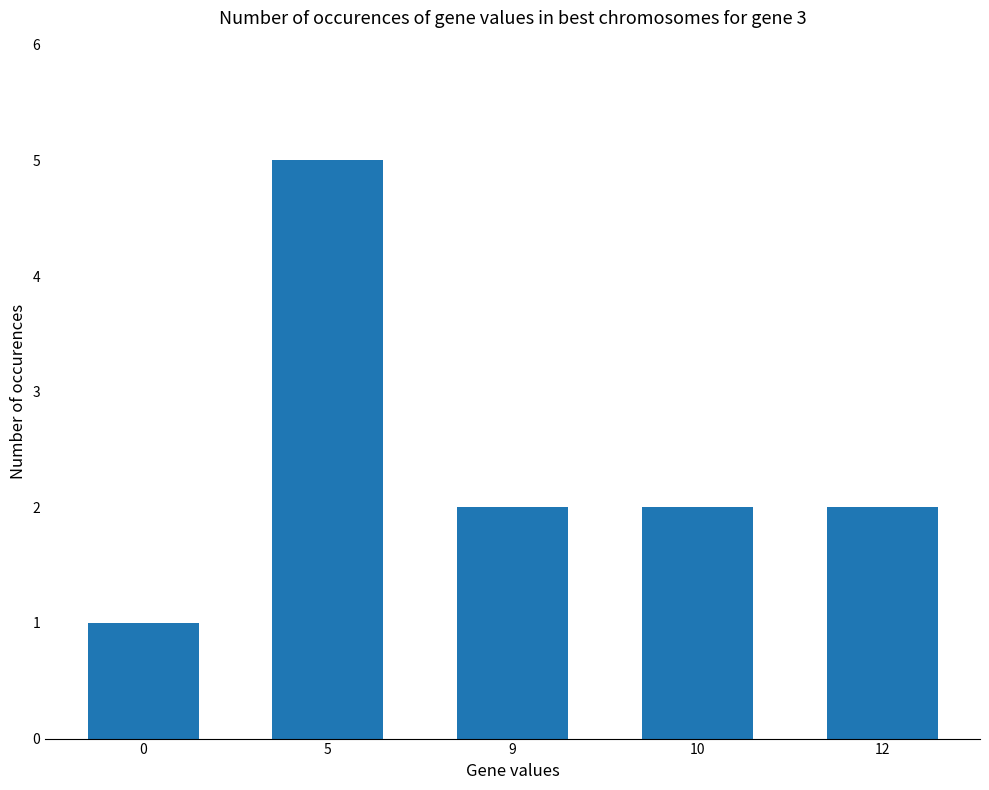

Count the number of data series in this chart.

1